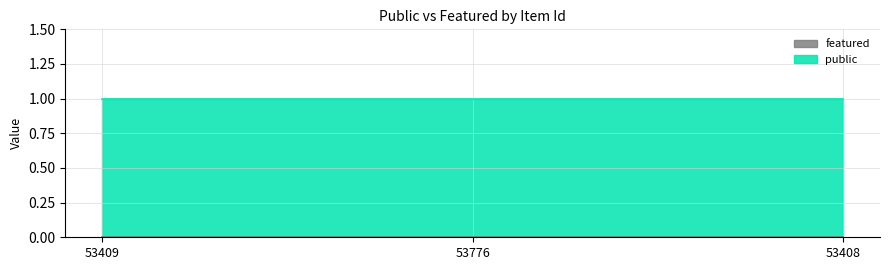

Reading left to right, extract all data points from this chart.

public: 53409=1	53776=1	53408=1
featured: 53409=0	53776=0	53408=0